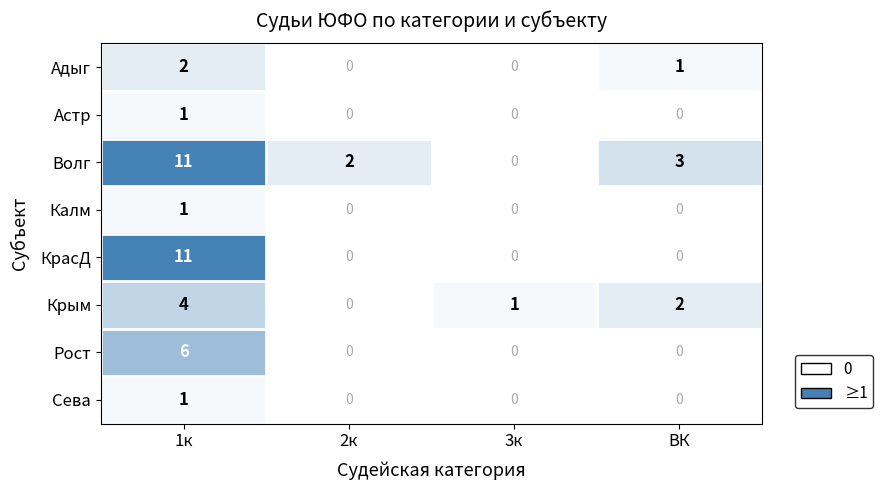

What is the total value across all series at 2к?

2